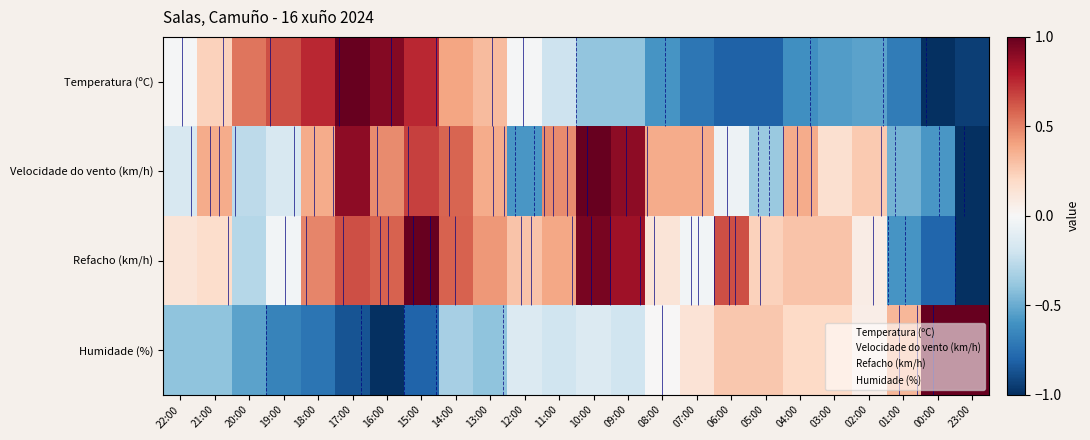

Which category has the highest value in the Temperatura (ºC) series?

17:00